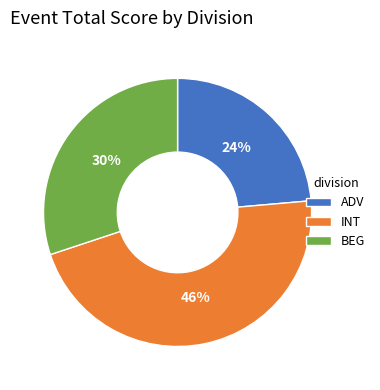

To the nearest percent, what is the average slice percentage?

33%